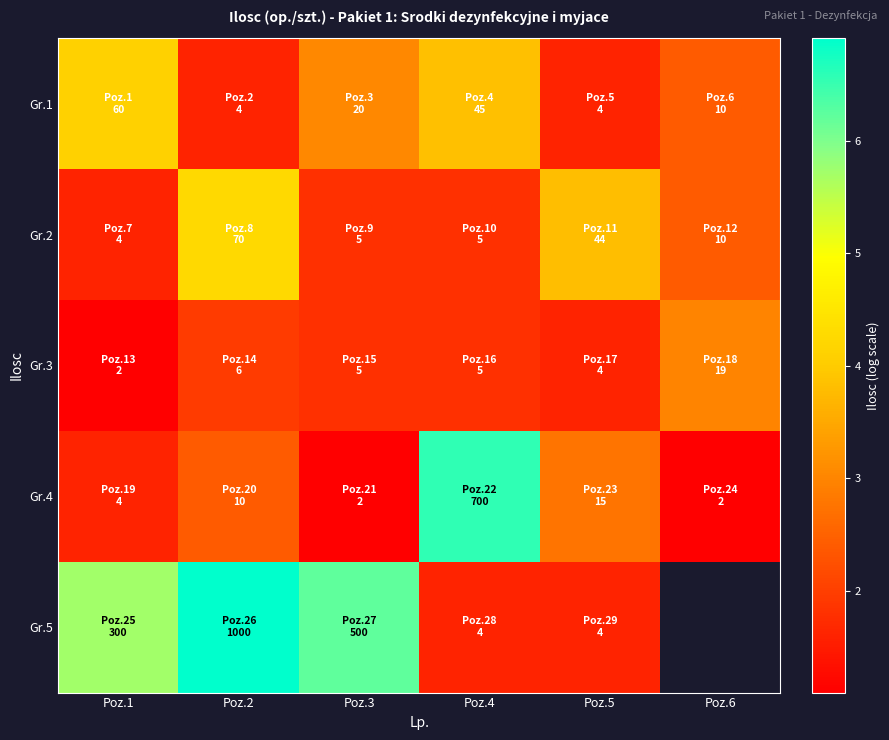

Is the value of Gr.2 at Poz.3 greater than the value of Gr.4 at Poz.3?

Yes